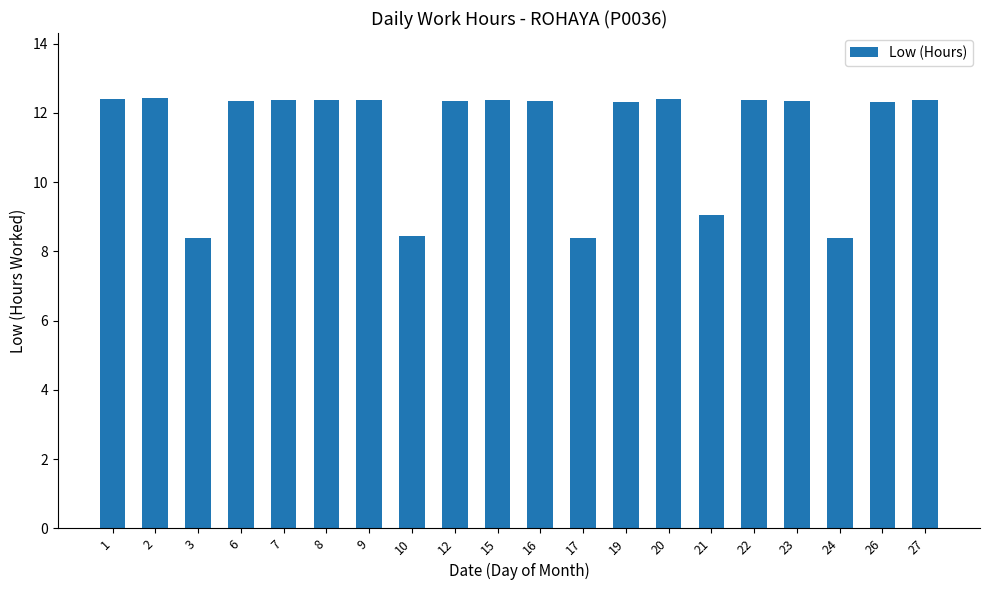

Does the chart contain any negative values?

No